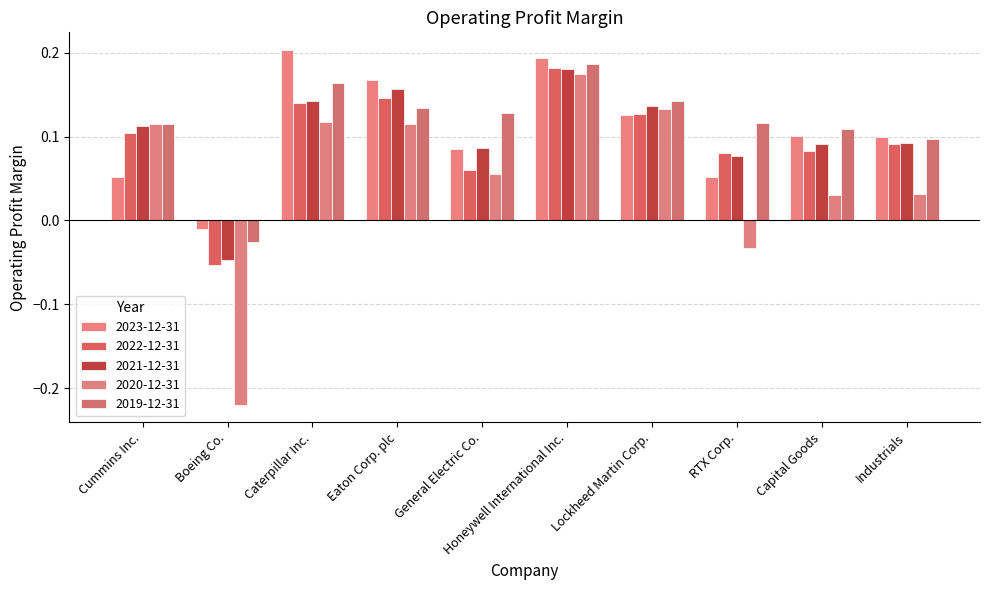

Does the chart contain any negative values?

Yes